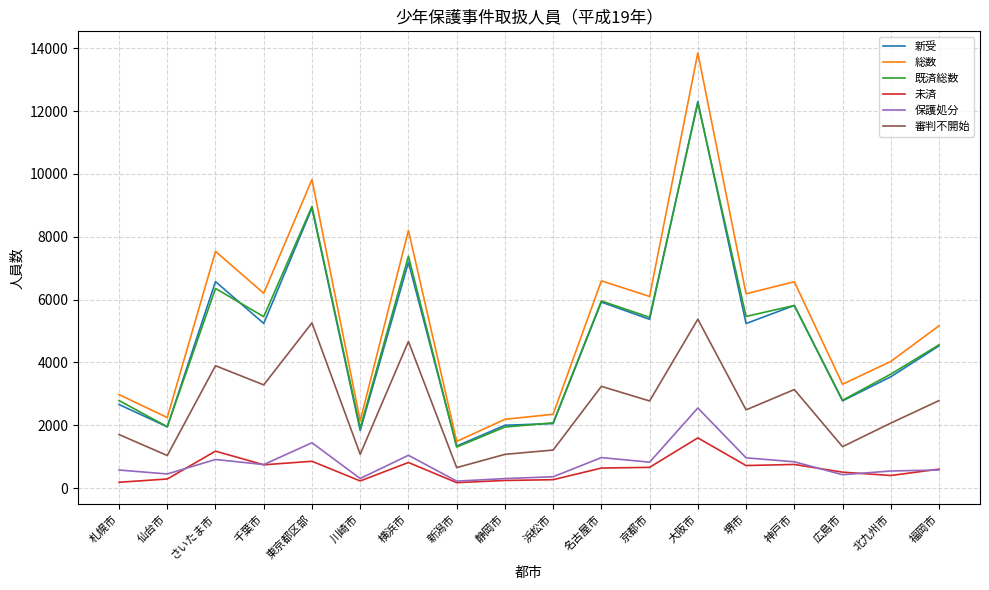

True or false: 新受 and 未済 cross at least once.

False